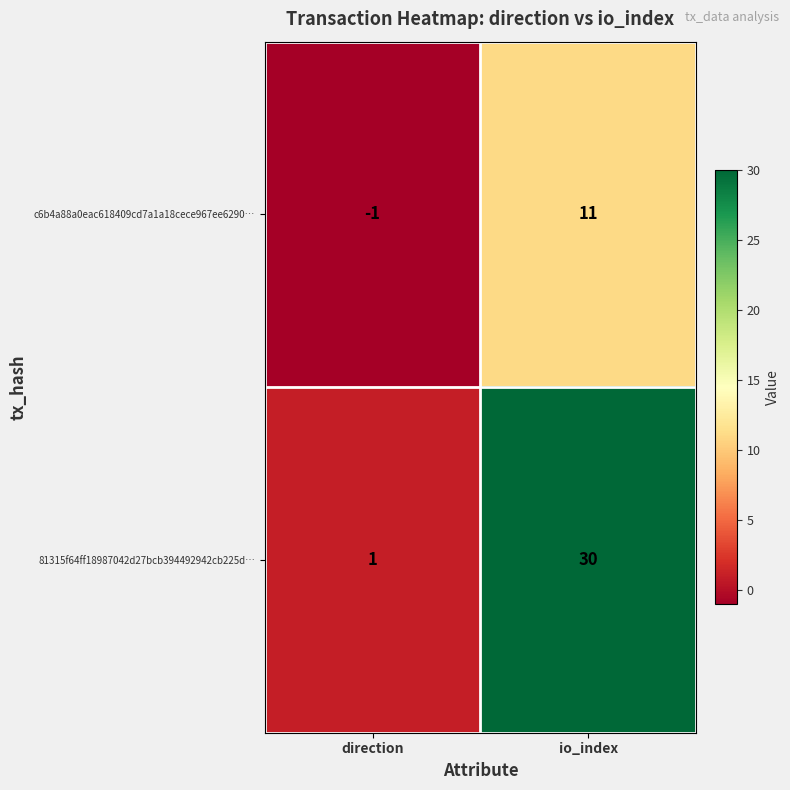

What is the smallest value displayed?

-1